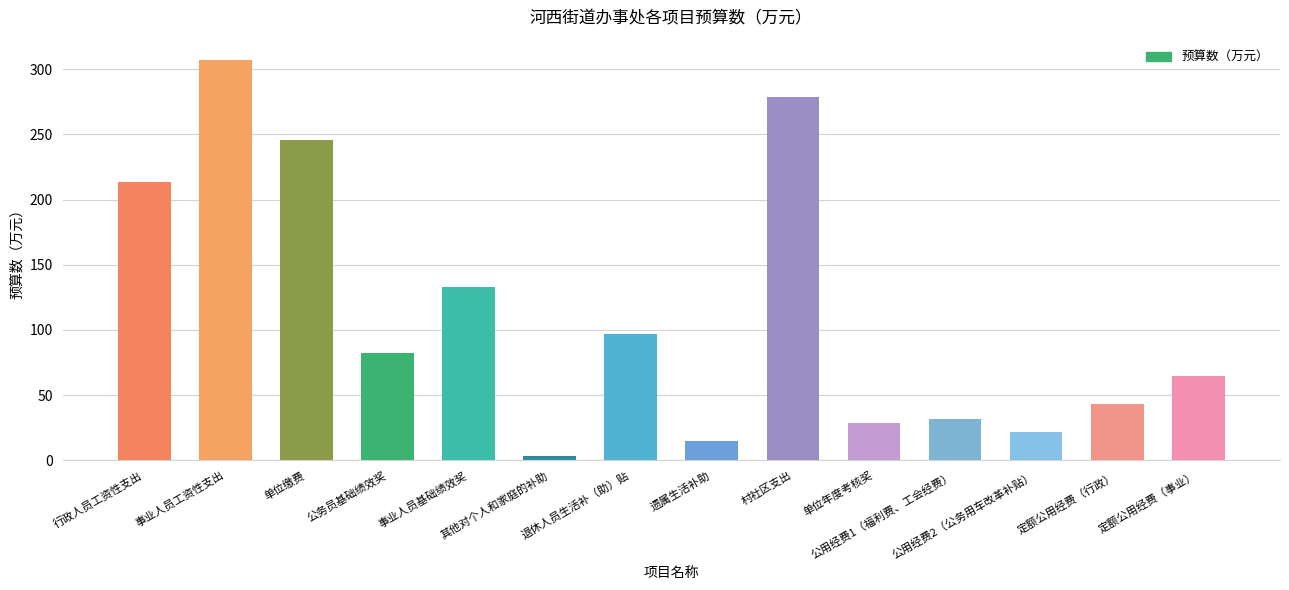

Approximately how many times larger is the value at 事业人员基础绩效奖 compared to 定额公用经费（事业）?

2.1